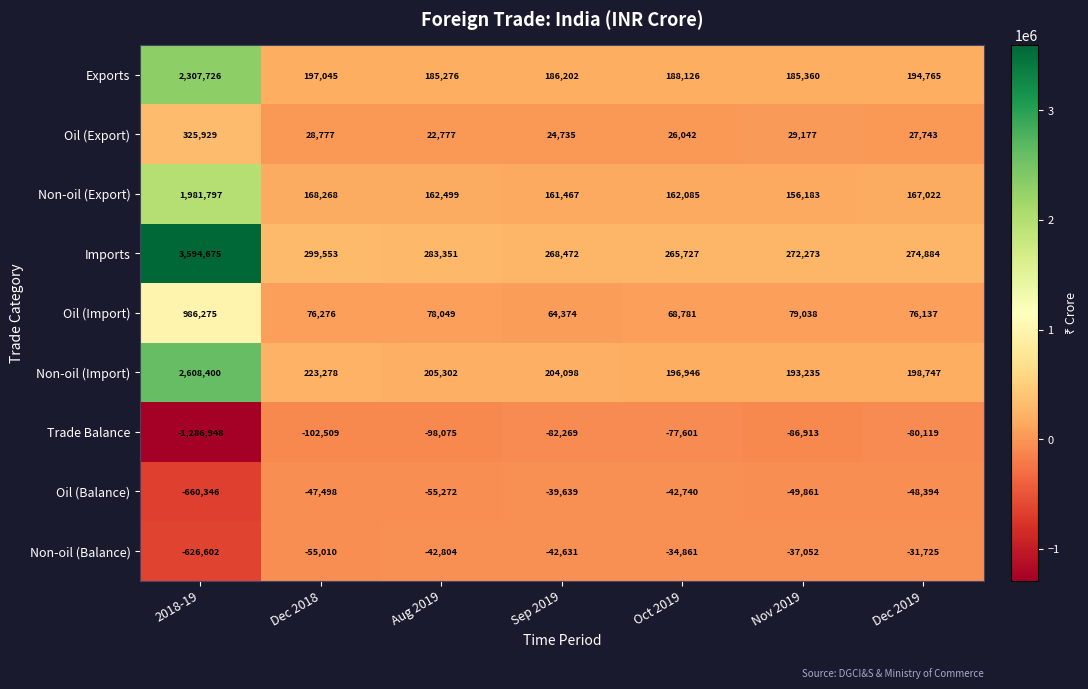

What is the difference between the Oil (Export) values at Nov 2019 and Oct 2019?

3135